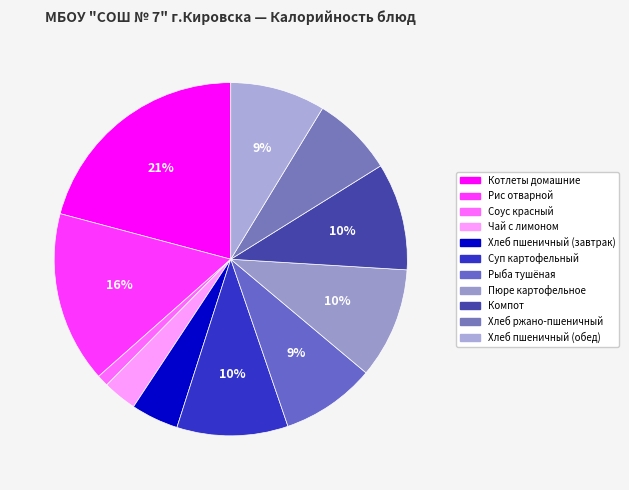

What is the change in value from Котлеты домашние to Хлеб ржано-пшеничный?

-181.2